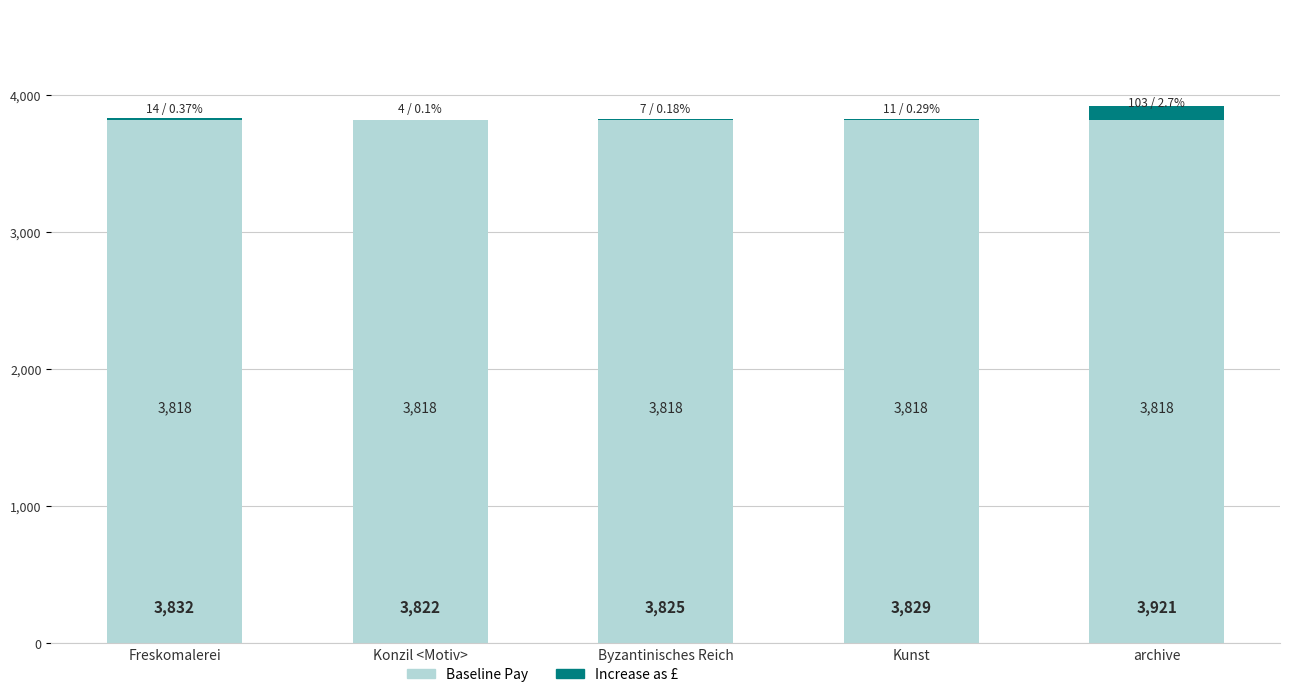

Read the Baseline Pay value at Konzil <Motiv>.

3818